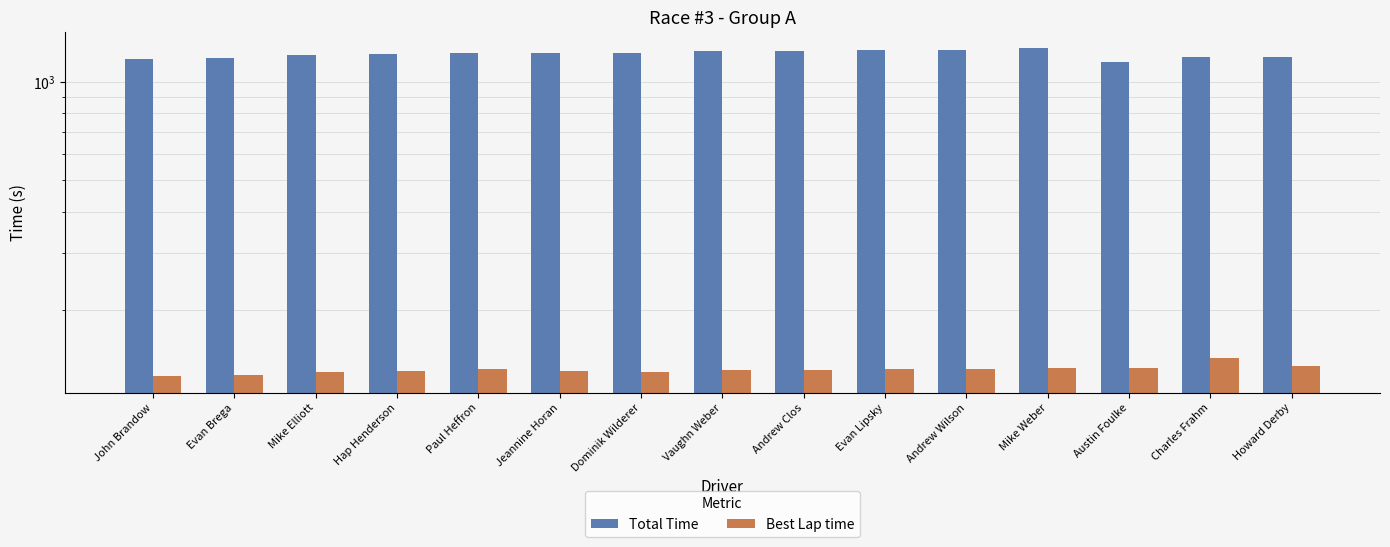

True or false: Best Lap time has a value of 40.3 at Howard Derby.

False